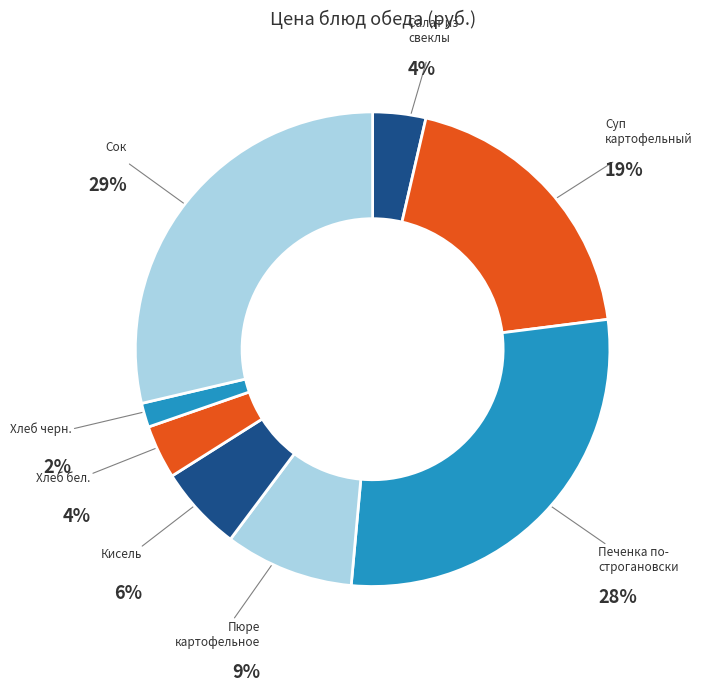

How many slices are in this pie chart?

8